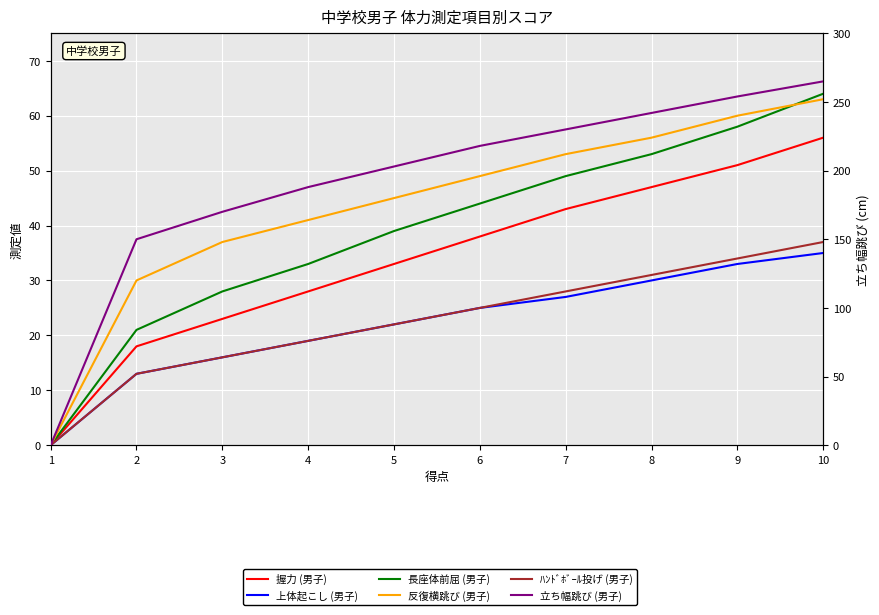

Reading left to right, transcribe all the data shown in this chart.

握力 (男子): 1=0	2=18	3=23	4=28	5=33	6=38	7=43	8=47	9=51	10=56
上体起こし (男子): 1=0	2=13	3=16	4=19	5=22	6=25	7=27	8=30	9=33	10=35
長座体前屈 (男子): 1=0	2=21	3=28	4=33	5=39	6=44	7=49	8=53	9=58	10=64
反復横跳び (男子): 1=0	2=30	3=37	4=41	5=45	6=49	7=53	8=56	9=60	10=63
ﾊﾝﾄﾞﾎﾞｰﾙ投げ (男子): 1=0	2=13	3=16	4=19	5=22	6=25	7=28	8=31	9=34	10=37
立ち幅跳び (男子): 1=0	2=150	3=170	4=188	5=203	6=218	7=230	8=242	9=254	10=265